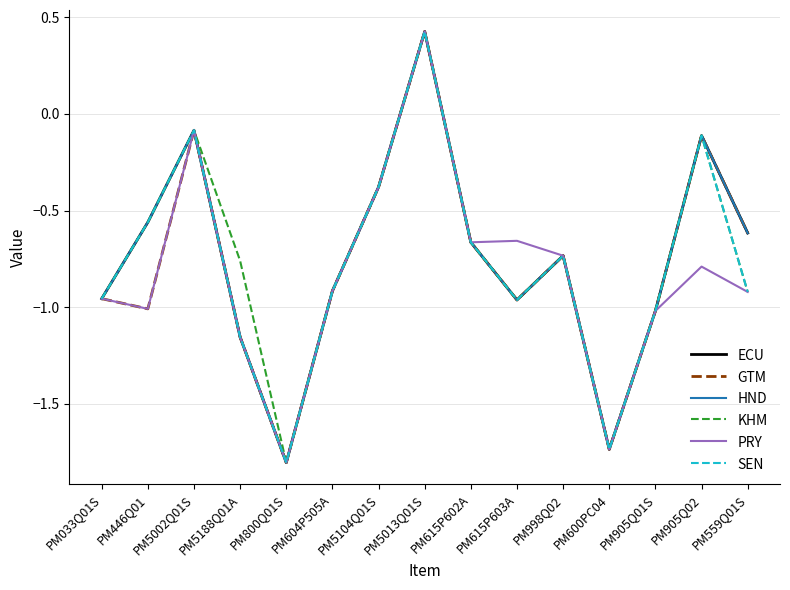

What is the minimum value shown in the chart?

-1.8